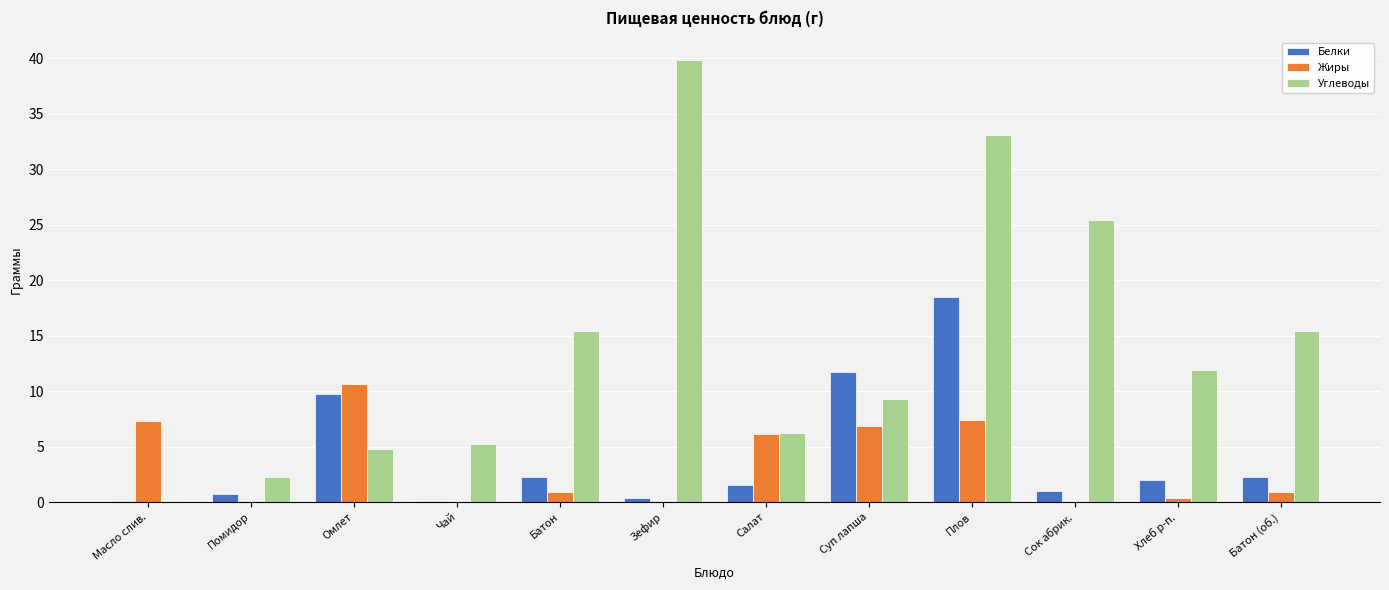

How many distinct data groups are displayed?

3